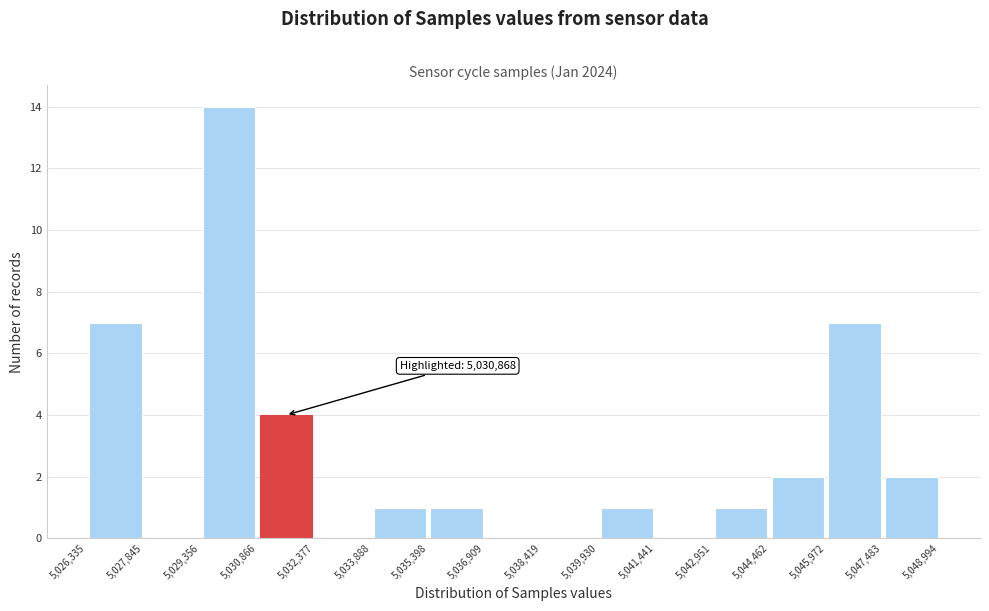

Which range on the x-axis has the tallest bar?

5,029,356 to 5,030,866